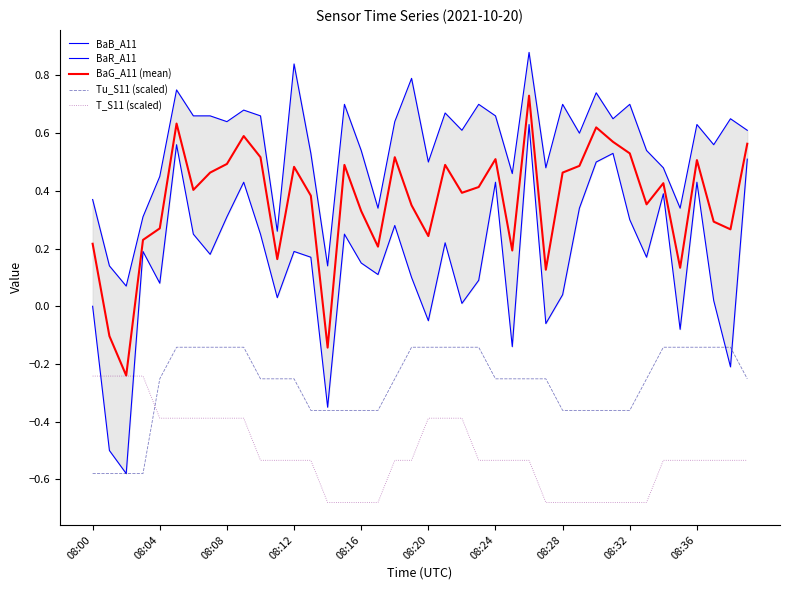

True or false: Tu_S11 (scaled) and T_S11 (scaled) cross at least once.

True